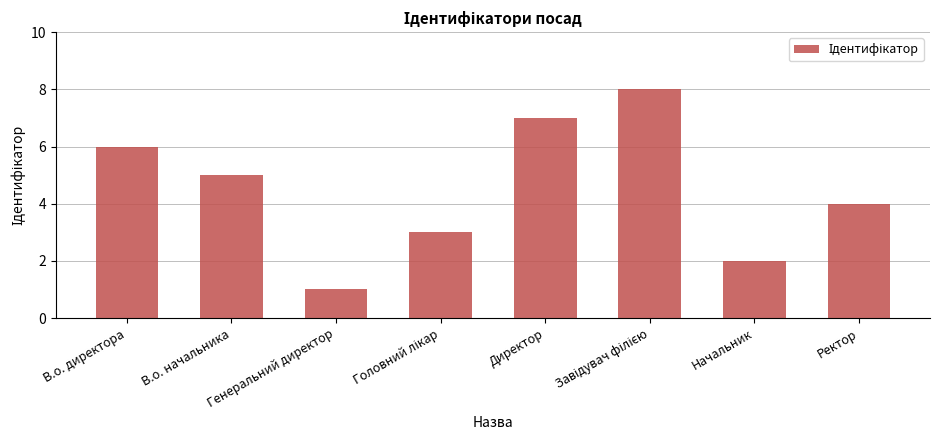

What is the change in value from В.о. директора to Директор?

+1